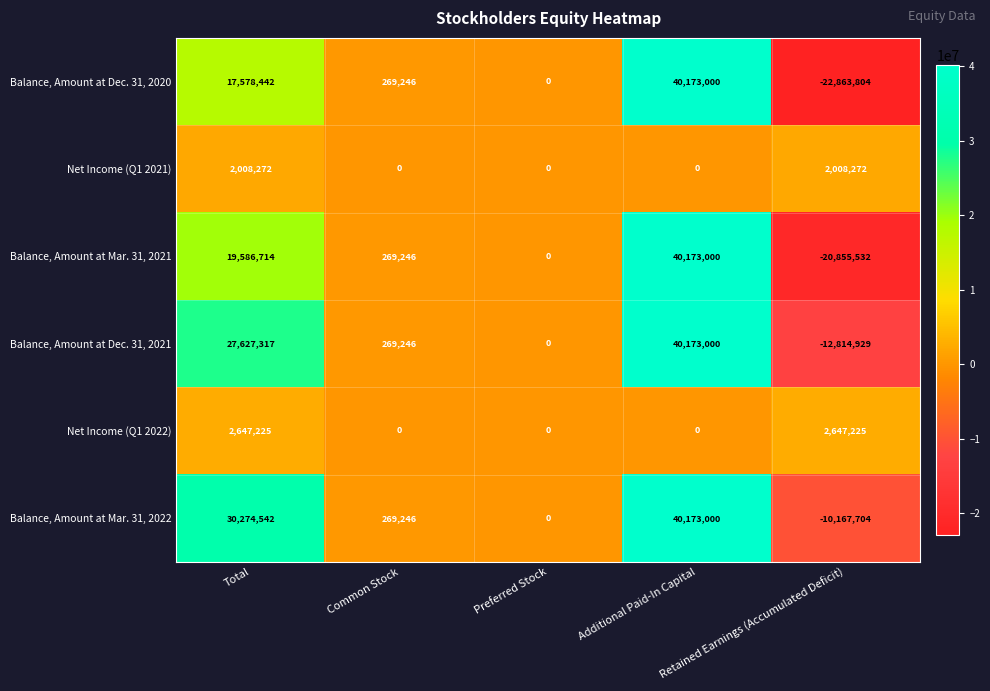

Which series has the largest total across all categories?

Balance, Amount at Mar. 31, 2022